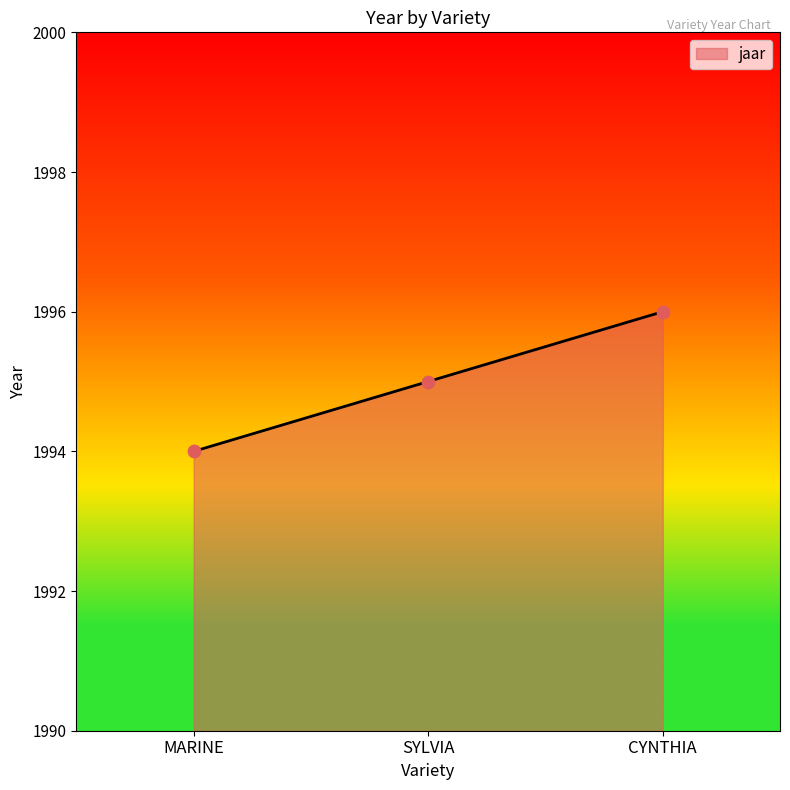

What is the change in value from SYLVIA to CYNTHIA?

+1